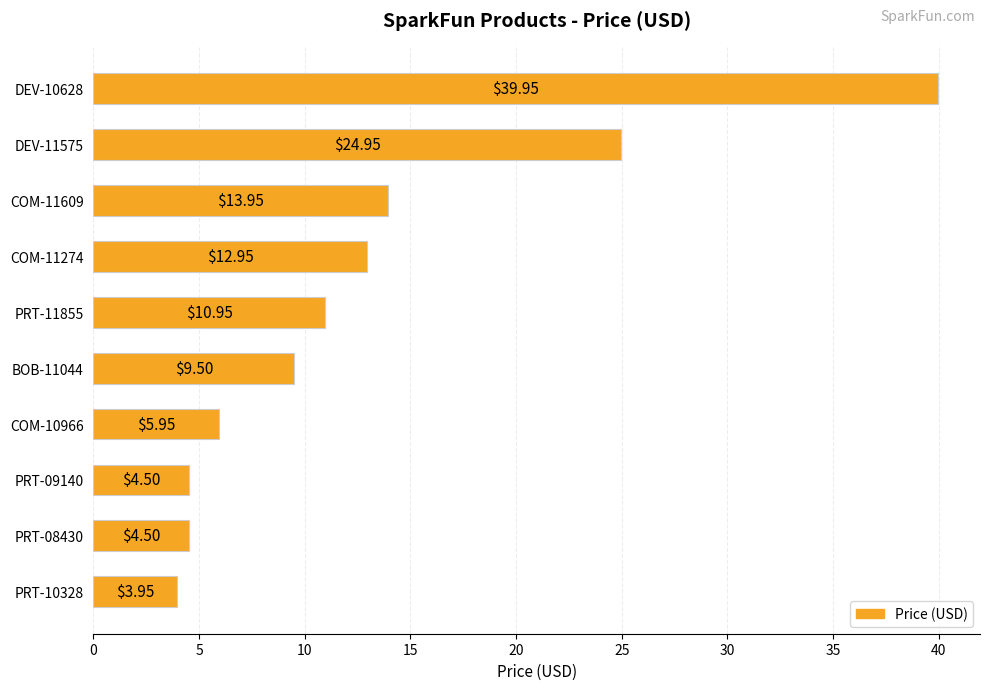

Which has a higher value, DEV-10628 or COM-11609?

DEV-10628